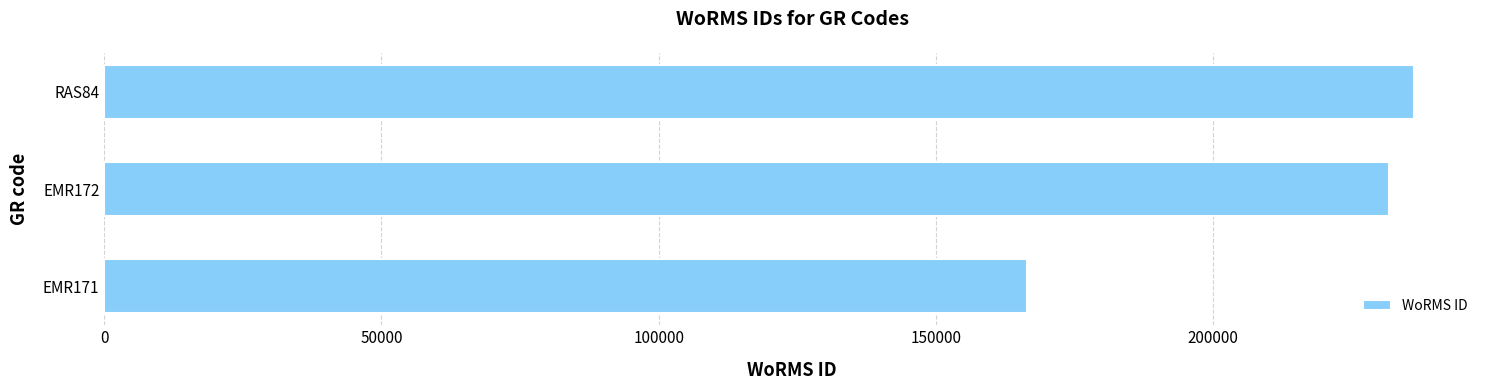

What is the difference between the second highest and minimum values?

65320